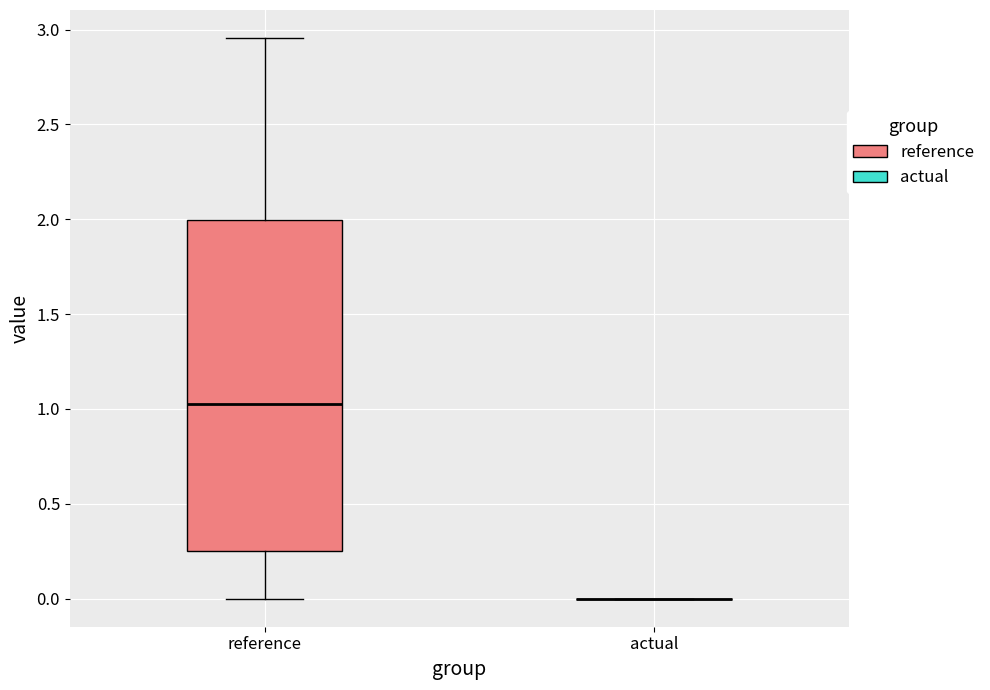

Reading left to right, read every box against the y-axis: the position of its median line, the range the box covers, and the ends of its whiskers. The values are not printed on the chart, so give them approximately, as read against the axis.

reference: median 1.05, box 0.25 to 2.00, whiskers 0.00 to 2.95
actual: box collapsed to a line at 0.00, whiskers 0.00 to 0.00